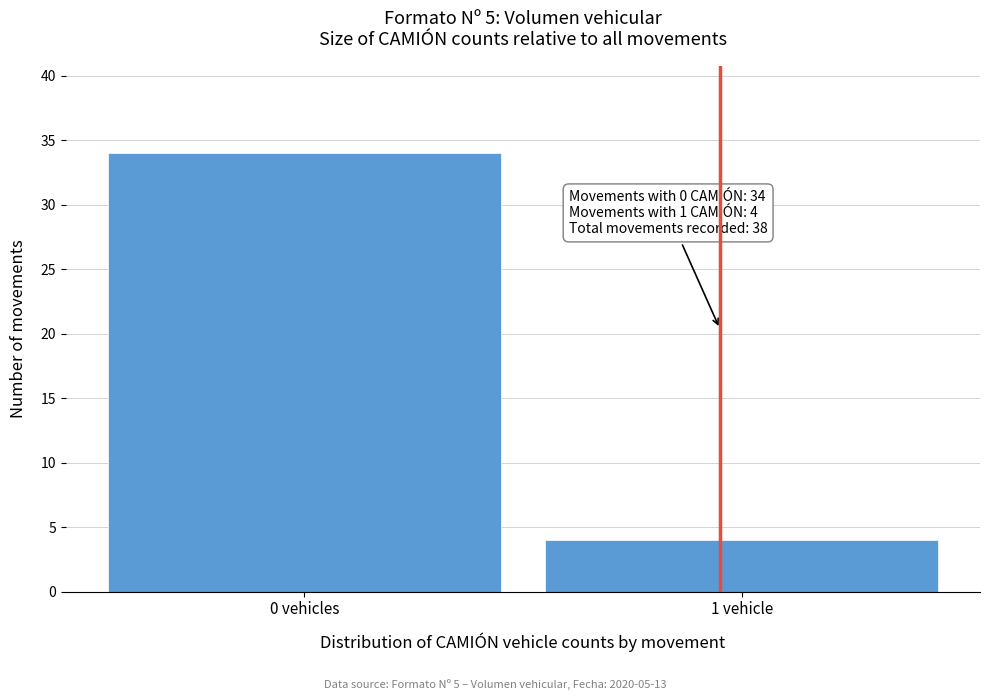

Reading left to right, transcribe all the data shown in this chart.

34	4